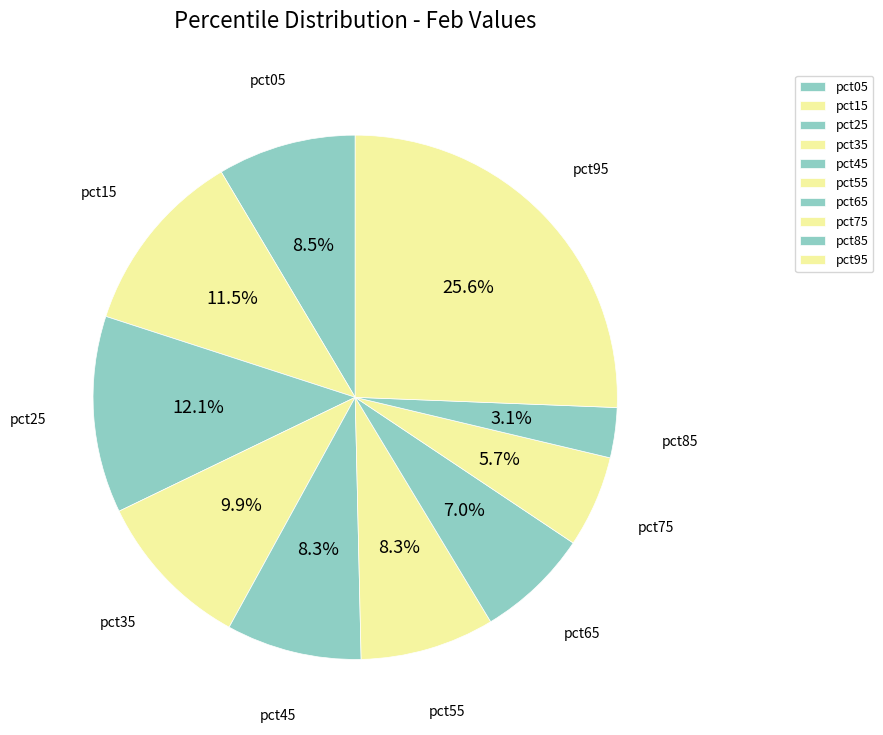

Does any single category account for the majority?

No